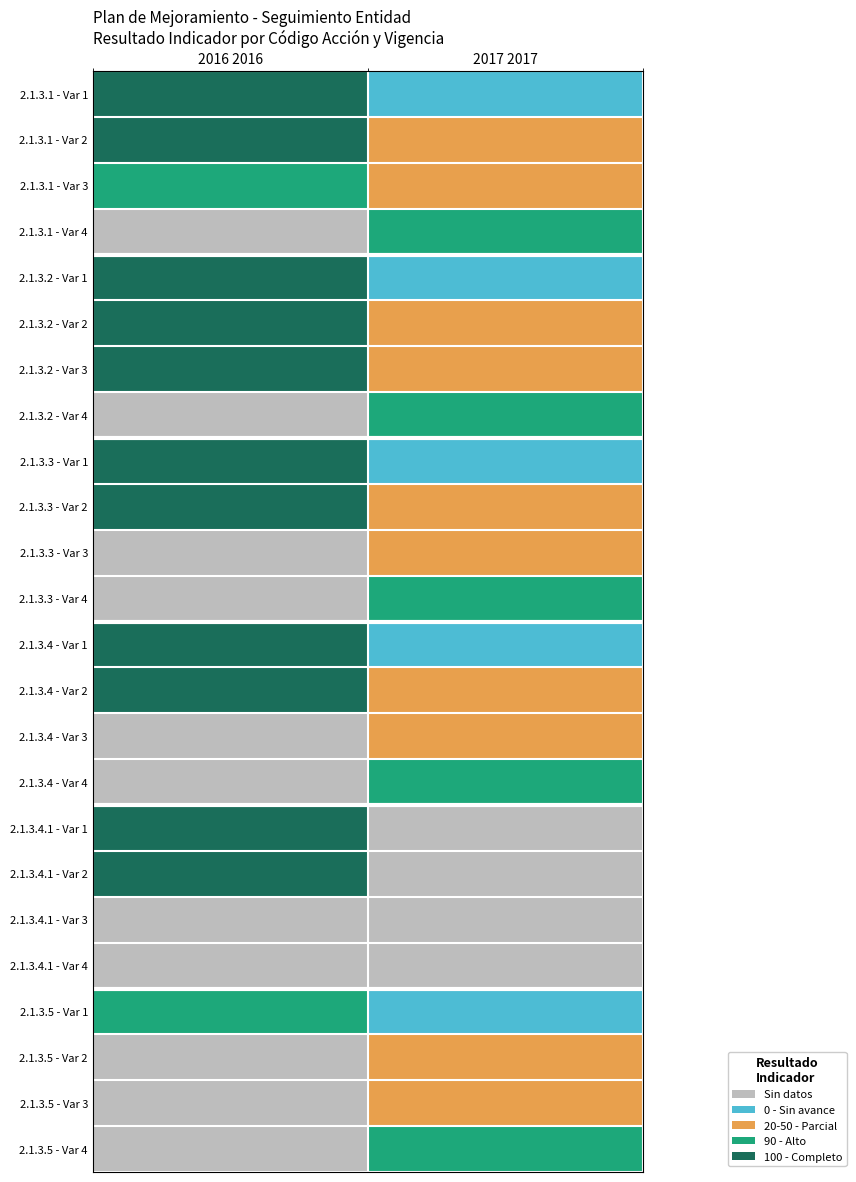

Reading left to right, what are all the values shown in this chart?

2.1.3.1 - Var 1: 2016 2016=3	2017 2017=0
2.1.3.1 - Var 2: 2016 2016=3	2017 2017=1
2.1.3.1 - Var 3: 2016 2016=2	2017 2017=1
2.1.3.1 - Var 4: 2016 2016=-1	2017 2017=2
2.1.3.2 - Var 1: 2016 2016=3	2017 2017=0
2.1.3.2 - Var 2: 2016 2016=3	2017 2017=1
2.1.3.2 - Var 3: 2016 2016=3	2017 2017=1
2.1.3.2 - Var 4: 2016 2016=-1	2017 2017=2
2.1.3.3 - Var 1: 2016 2016=3	2017 2017=0
2.1.3.3 - Var 2: 2016 2016=3	2017 2017=1
2.1.3.3 - Var 3: 2016 2016=-1	2017 2017=1
2.1.3.3 - Var 4: 2016 2016=-1	2017 2017=2
2.1.3.4 - Var 1: 2016 2016=3	2017 2017=0
2.1.3.4 - Var 2: 2016 2016=3	2017 2017=1
2.1.3.4 - Var 3: 2016 2016=-1	2017 2017=1
2.1.3.4 - Var 4: 2016 2016=-1	2017 2017=2
2.1.3.4.1 - Var 1: 2016 2016=3	2017 2017=-1
2.1.3.4.1 - Var 2: 2016 2016=3	2017 2017=-1
2.1.3.4.1 - Var 3: 2016 2016=-1	2017 2017=-1
2.1.3.4.1 - Var 4: 2016 2016=-1	2017 2017=-1
2.1.3.5 - Var 1: 2016 2016=2	2017 2017=0
2.1.3.5 - Var 2: 2016 2016=-1	2017 2017=1
2.1.3.5 - Var 3: 2016 2016=-1	2017 2017=1
2.1.3.5 - Var 4: 2016 2016=-1	2017 2017=2